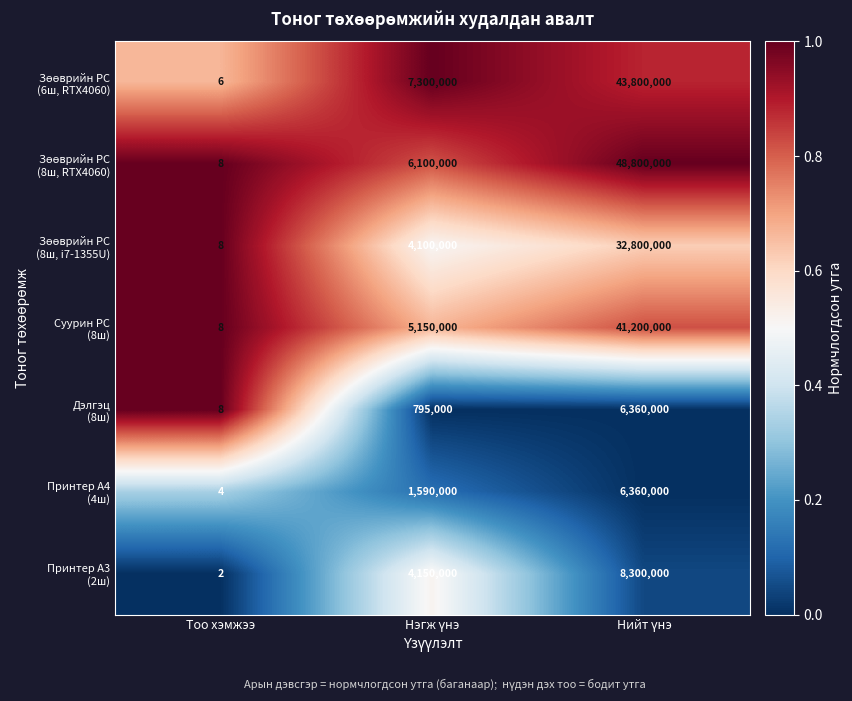

Which label corresponds to the smallest value in the chart?

Тоо хэмжээ